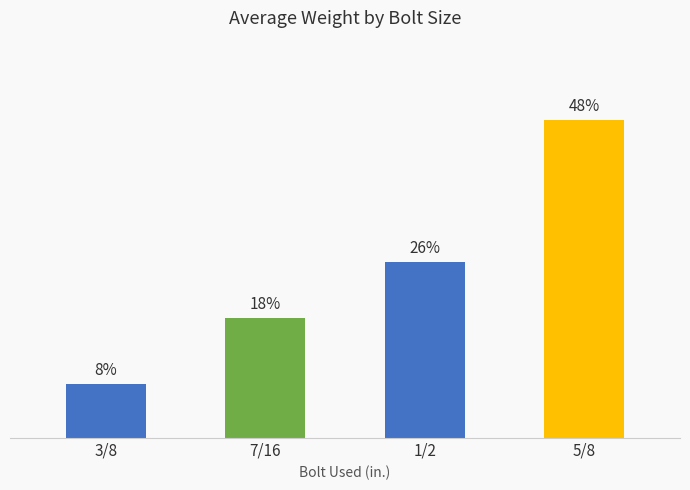

Does the chart contain any negative values?

No